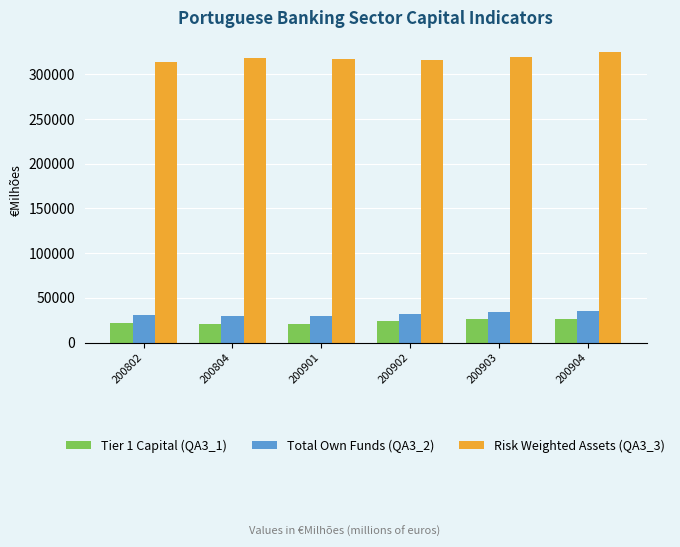

Which series has the largest total across all categories?

Risk Weighted Assets (QA3_3)